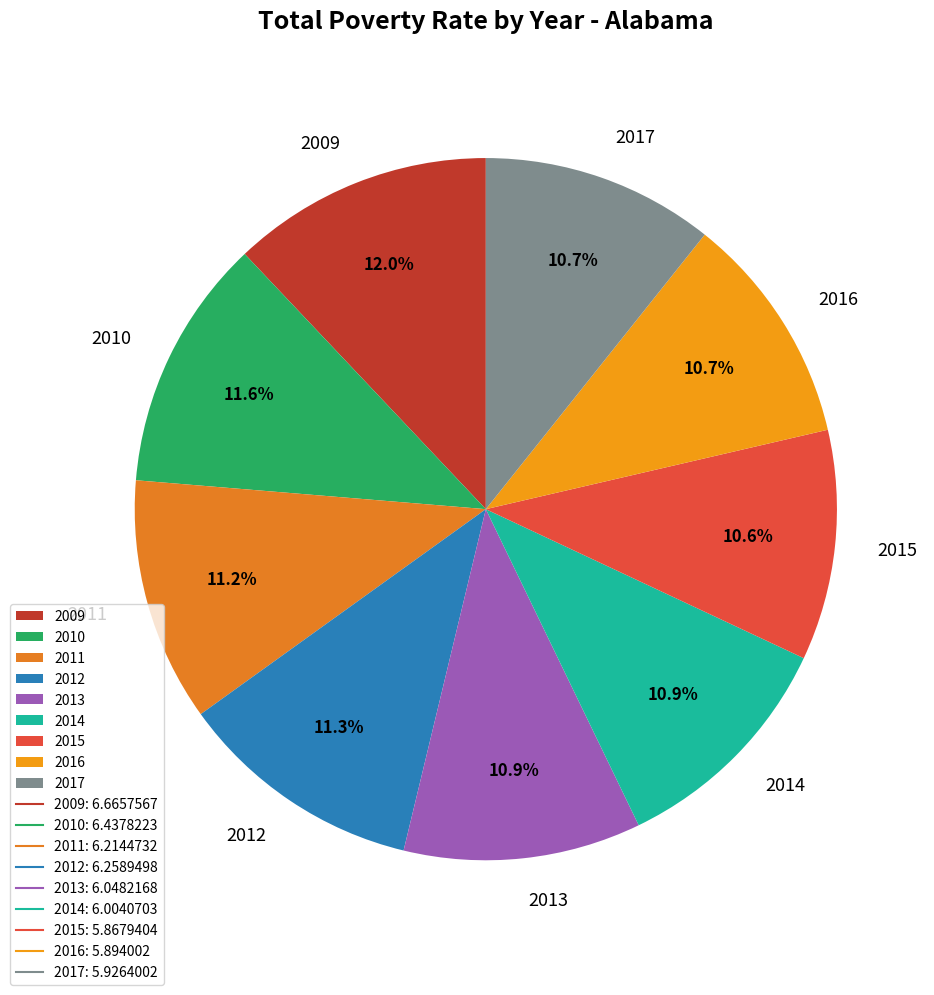

Is it true that 2017 is 20% of the pie?

False